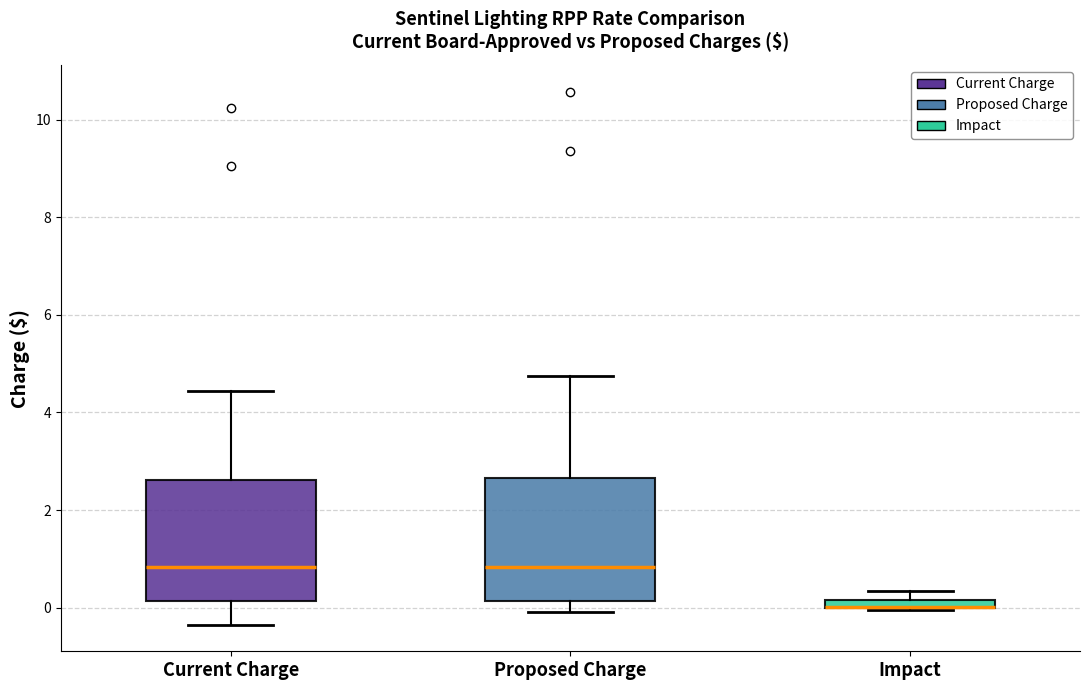

Where does the median line of the box for Proposed Charge sit on the y-axis? The values are not printed on the chart, so give them approximately, as read against the axis.

0.8